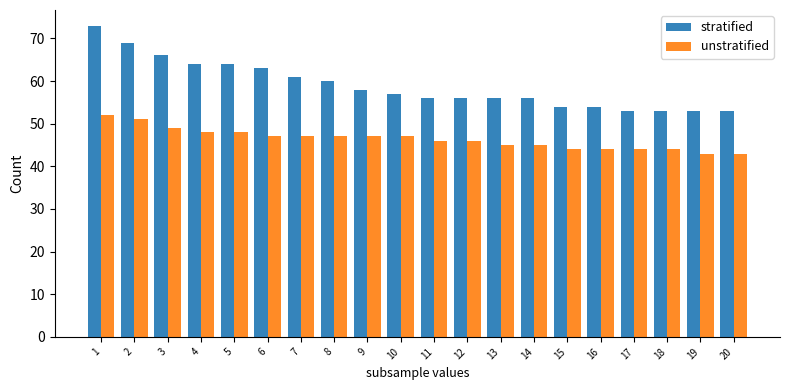

Reading left to right, what are all the values shown in this chart?

stratified: 1=73	2=69	3=66	4=64	5=64	6=63	7=61	8=60	9=58	10=57	11=56	12=56	13=56	14=56	15=54	16=54	17=53	18=53	19=53	20=53
unstratified: 1=52	2=51	3=49	4=48	5=48	6=47	7=47	8=47	9=47	10=47	11=46	12=46	13=45	14=45	15=44	16=44	17=44	18=44	19=43	20=43